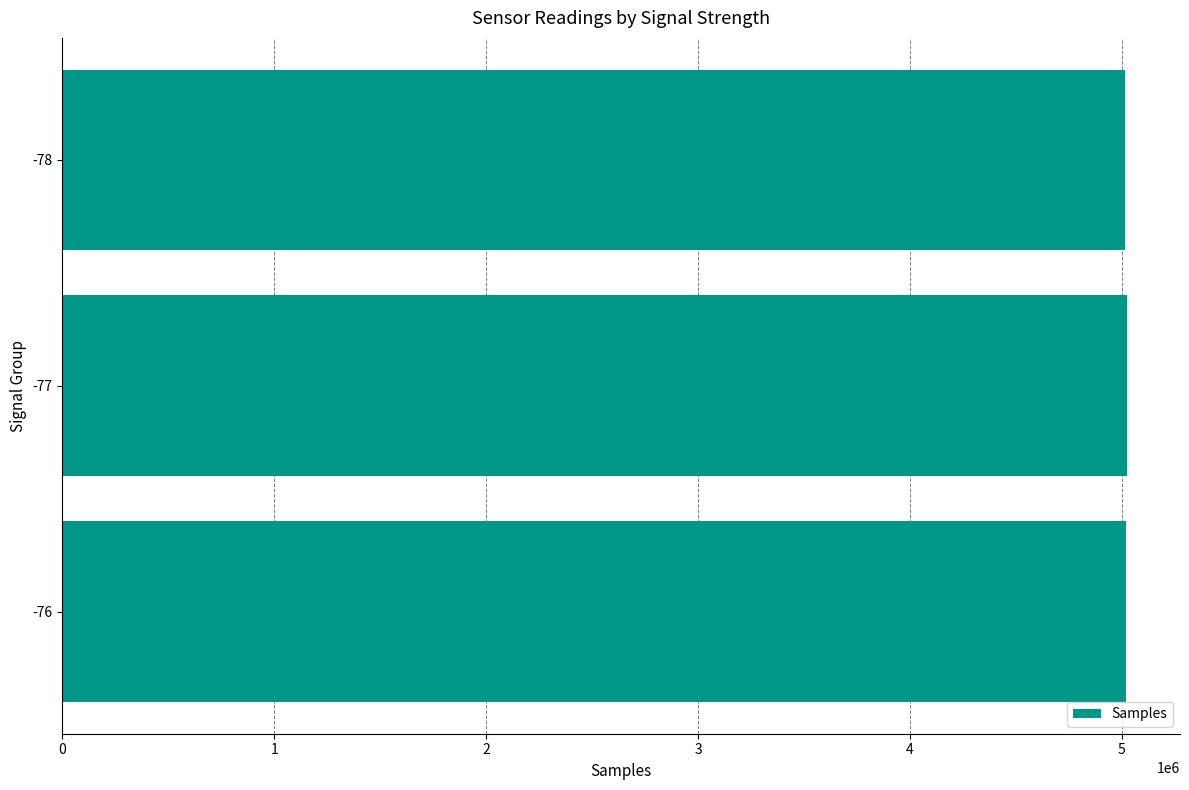

The value at -76 is 3439647.9. True or false?

False